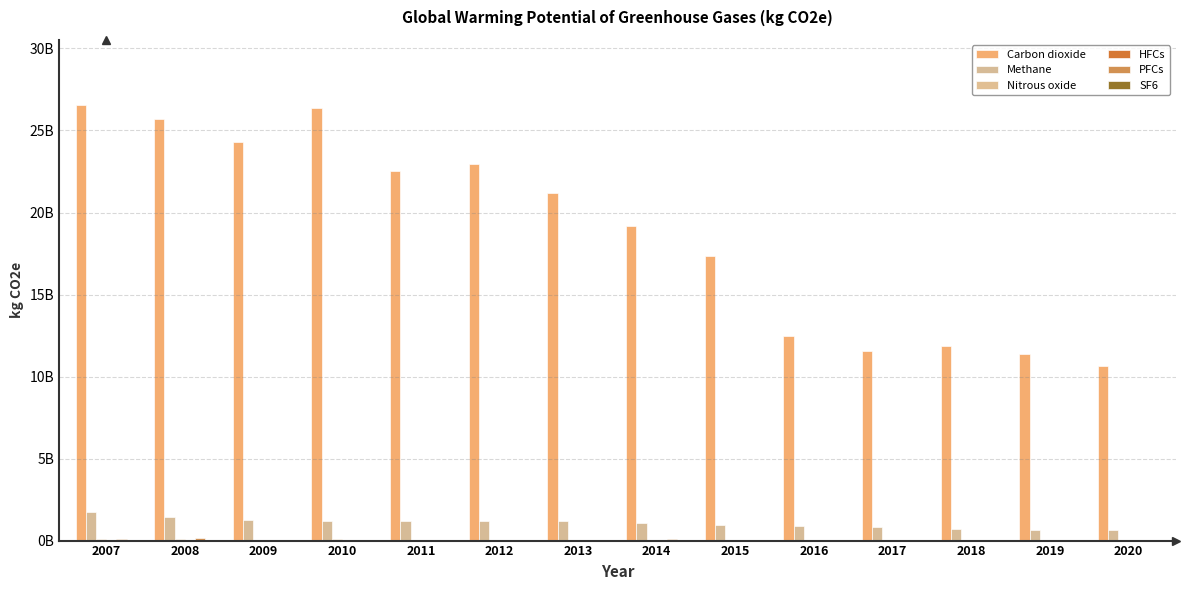

Are the bars grouped side by side (vs. stacked)?

Yes